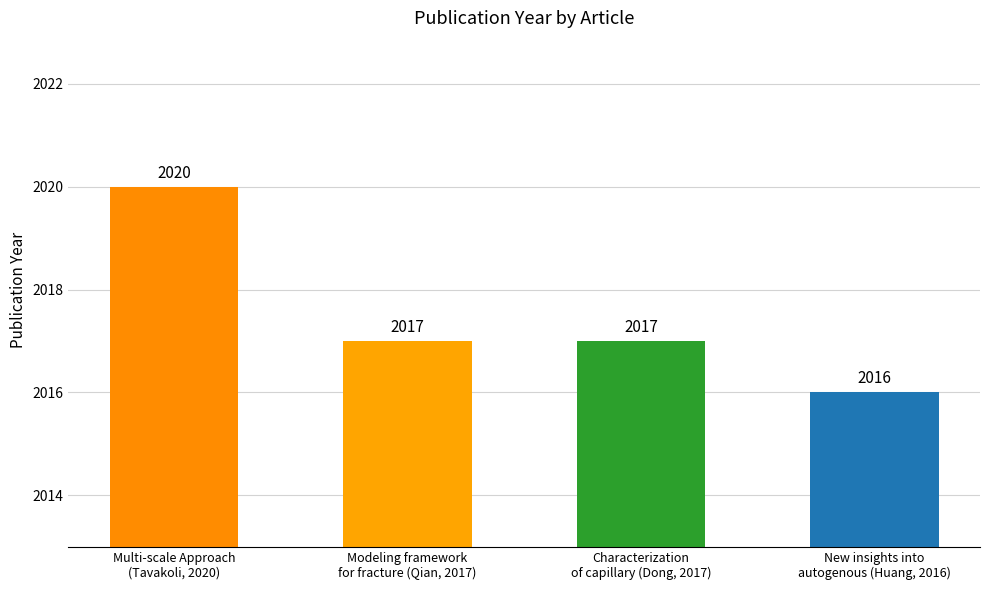

What is the change in value from Multi-scale Approach
(Tavakoli, 2020) to Modeling framework
for fracture (Qian, 2017)?

-3